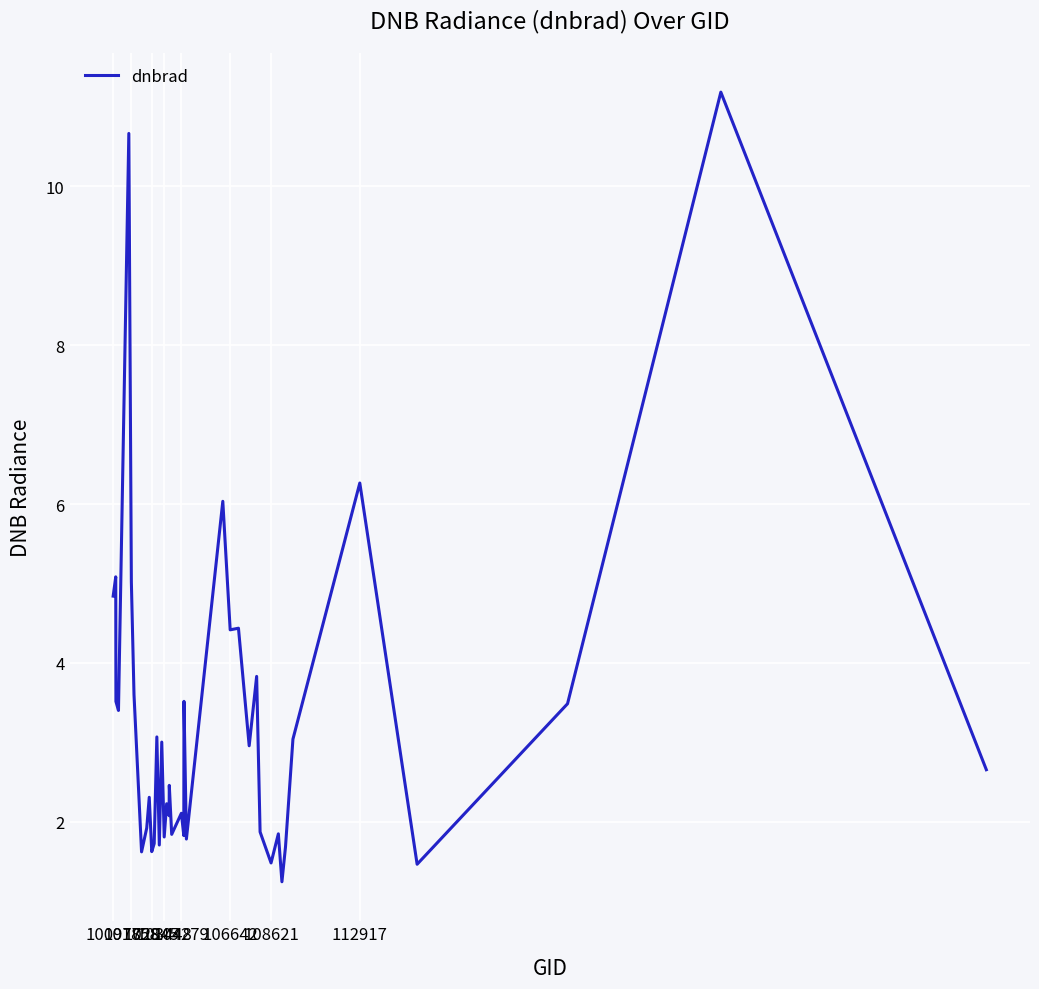

What is the maximum value shown in the chart?

11.2